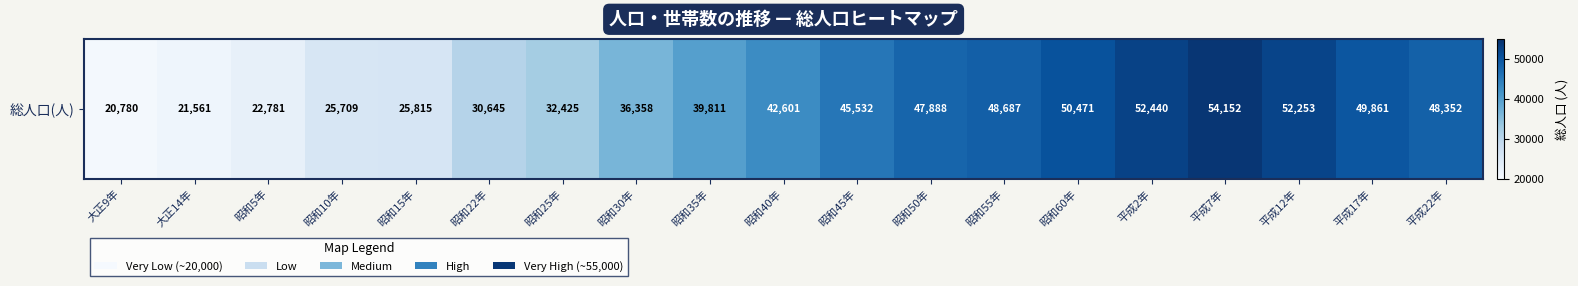

Is it true that the value at 昭和15年 is 15095?

False